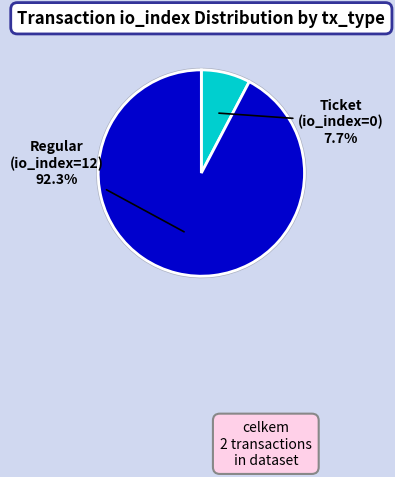

To the nearest percent, what is the average slice percentage?

50%